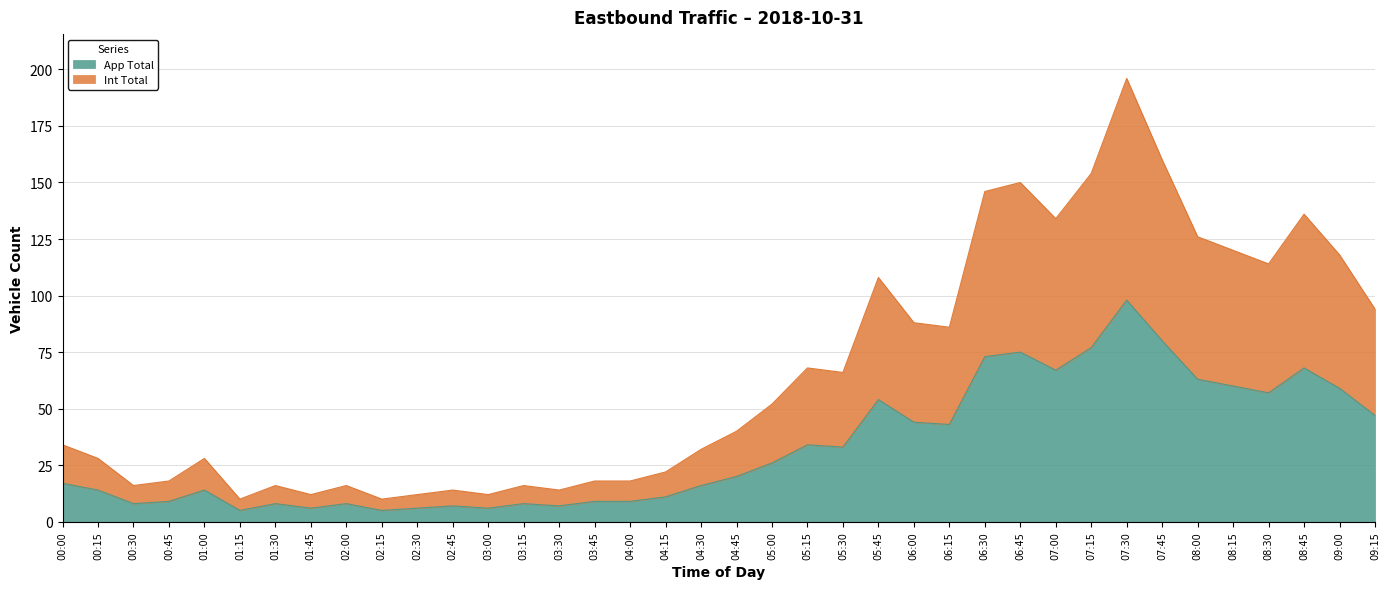

Reading left to right, what are all the values shown in this chart?

App Total: 00:00=17	00:15=14	00:30=8	00:45=9	01:00=14	01:15=5	01:30=8	01:45=6	02:00=8	02:15=5	02:30=6	02:45=7	03:00=6	03:15=8	03:30=7	03:45=9	04:00=9	04:15=11	04:30=16	04:45=20	05:00=26	05:15=34	05:30=33	05:45=54	06:00=44	06:15=43	06:30=73	06:45=75	07:00=67	07:15=77	07:30=98	07:45=80	08:00=63	08:15=60	08:30=57	08:45=68	09:00=59	09:15=47
Int Total: 00:00=34	00:15=28	00:30=16	00:45=18	01:00=28	01:15=10	01:30=16	01:45=12	02:00=16	02:15=10	02:30=12	02:45=14	03:00=12	03:15=16	03:30=14	03:45=18	04:00=18	04:15=22	04:30=32	04:45=40	05:00=52	05:15=68	05:30=66	05:45=108	06:00=88	06:15=86	06:30=146	06:45=150	07:00=134	07:15=154	07:30=196	07:45=160	08:00=126	08:15=120	08:30=114	08:45=136	09:00=118	09:15=94